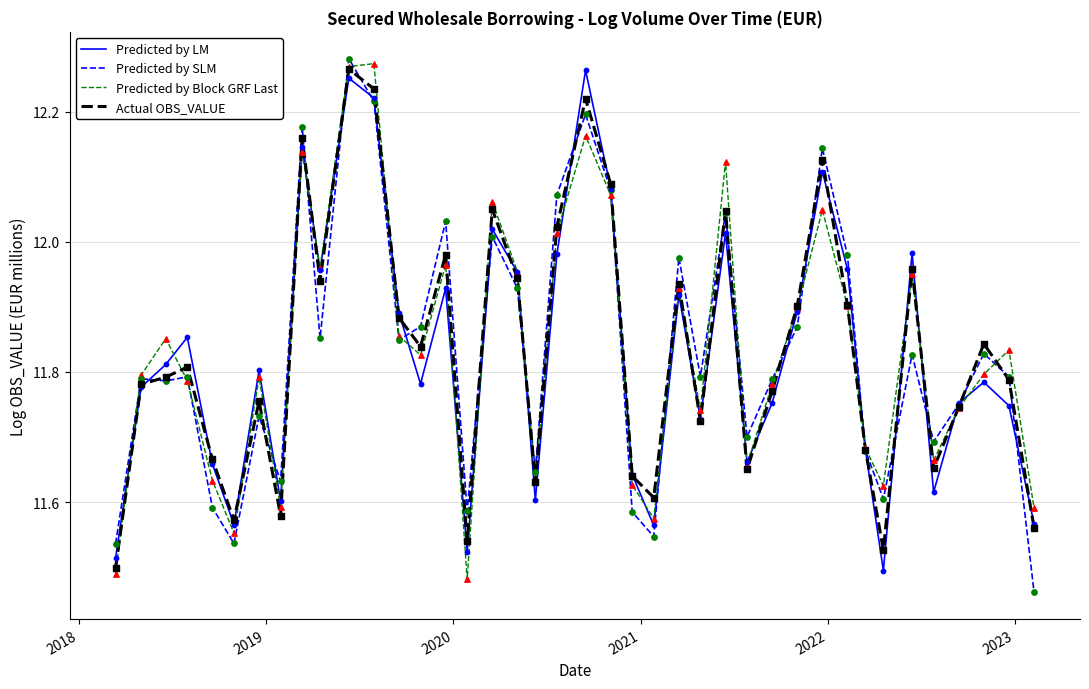

At how many categories does at least one series exceed 12?

10